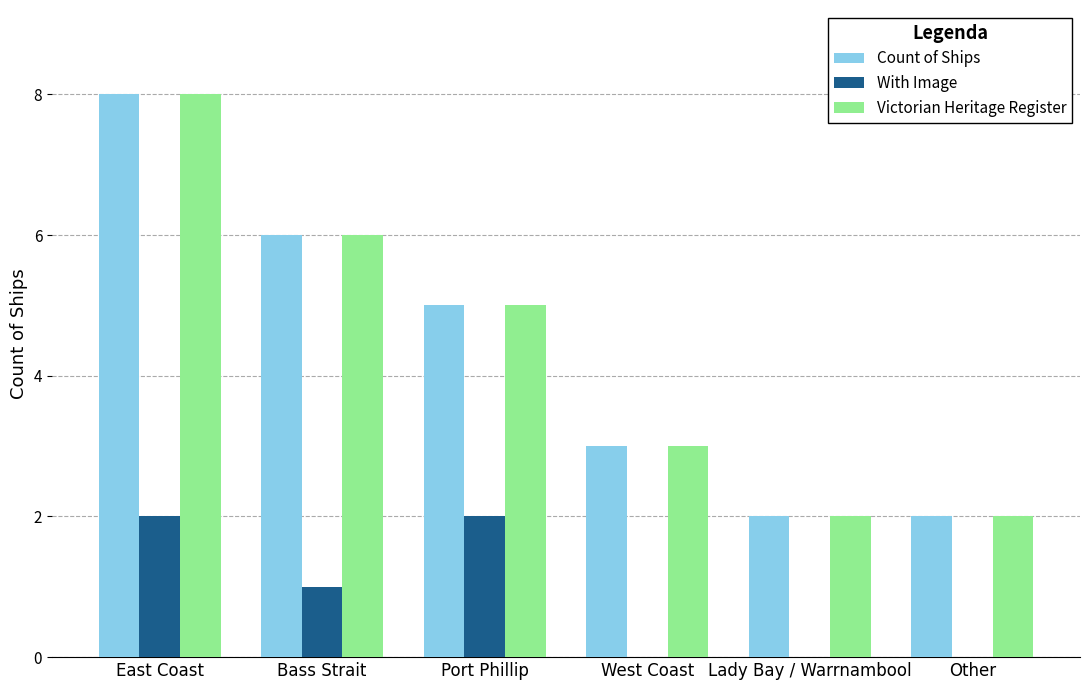

What is the maximum value for Victorian Heritage Register?

8